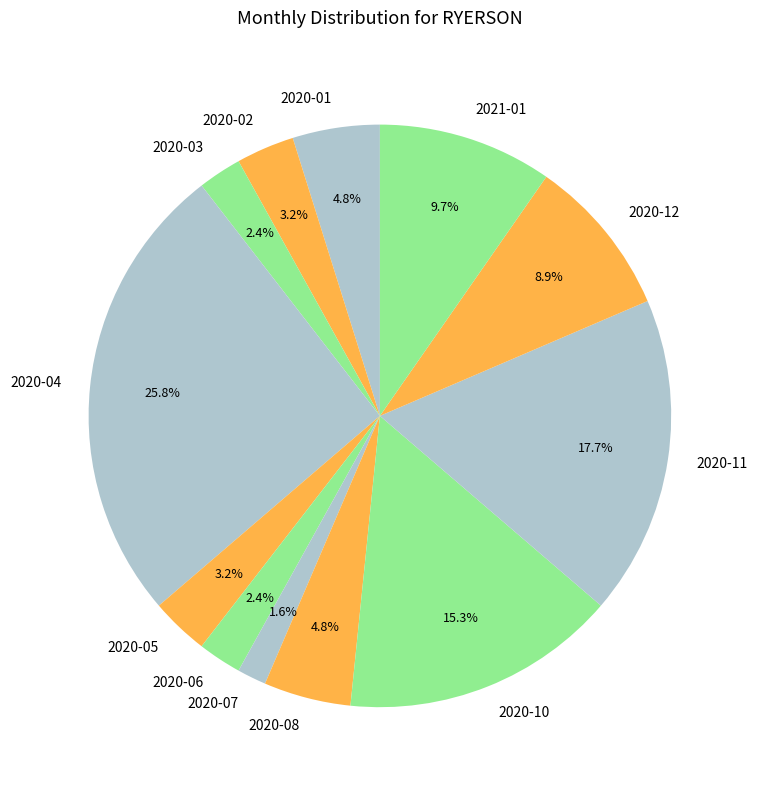

The 2020-06 slice represents 9% of the pie. True or false?

False